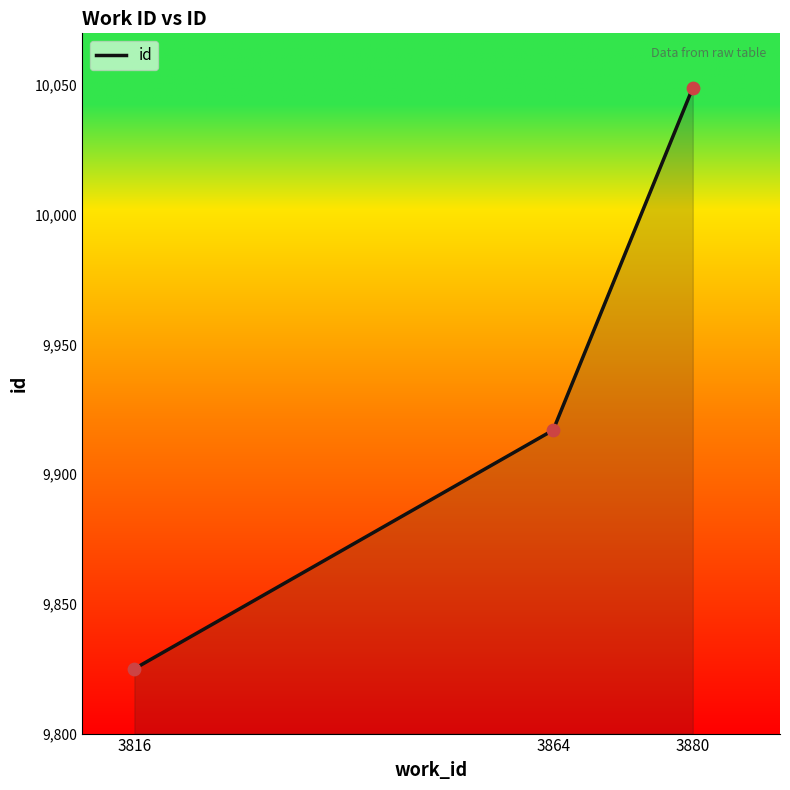

Approximately how many times larger is the value at 3864 compared to 3816?

1.0